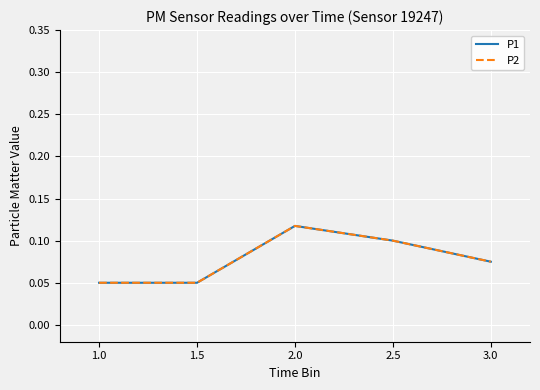

True or false: P2 and P1 intersect in this chart.

False